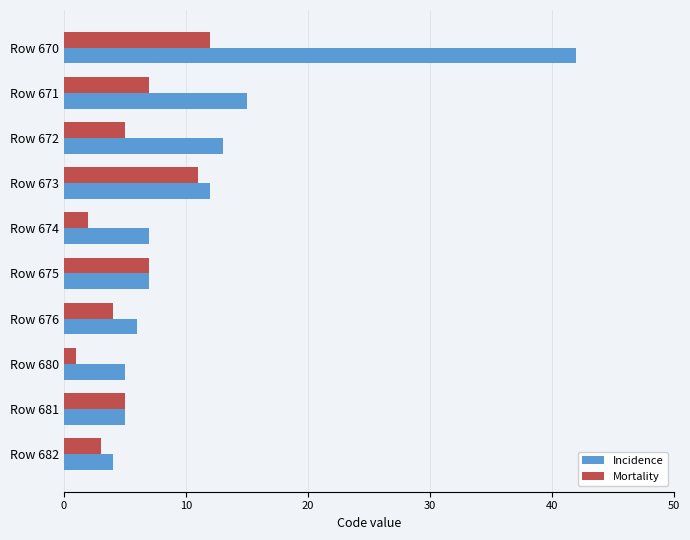

What is the difference between the highest and lowest values at Row 674?

5